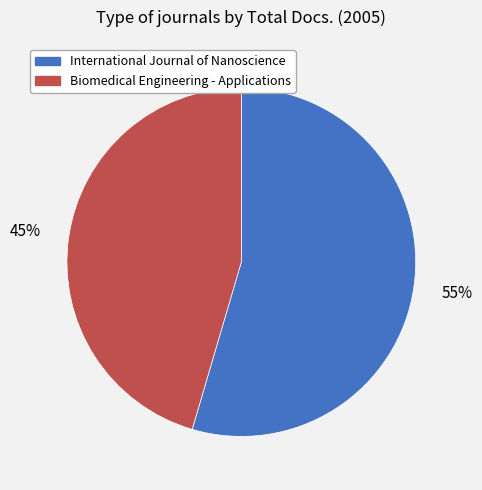

To the nearest percent, what is the average slice percentage?

50%